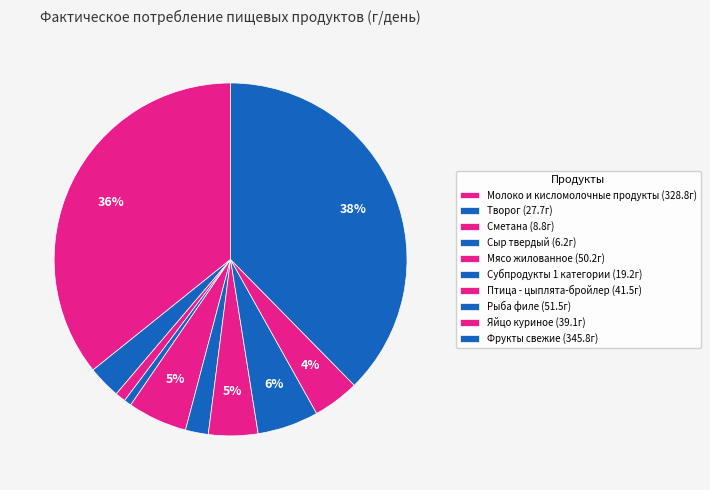

What is the largest slice in the pie chart?

Фрукты свежие